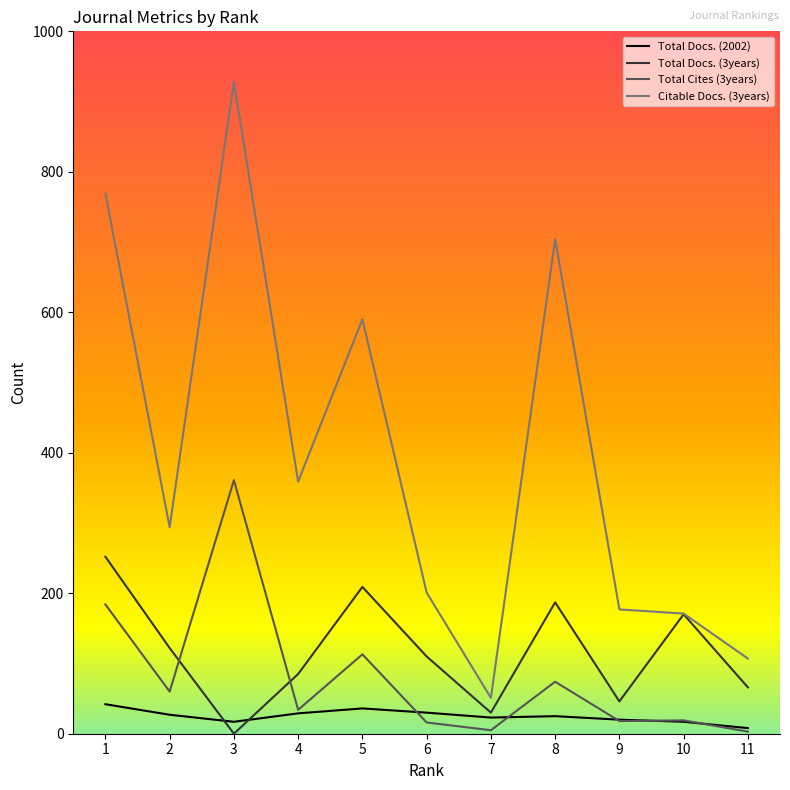

What are all the series names shown in the legend?

Total Docs. (2002), Total Docs. (3years), Total Cites (3years), Citable Docs. (3years)